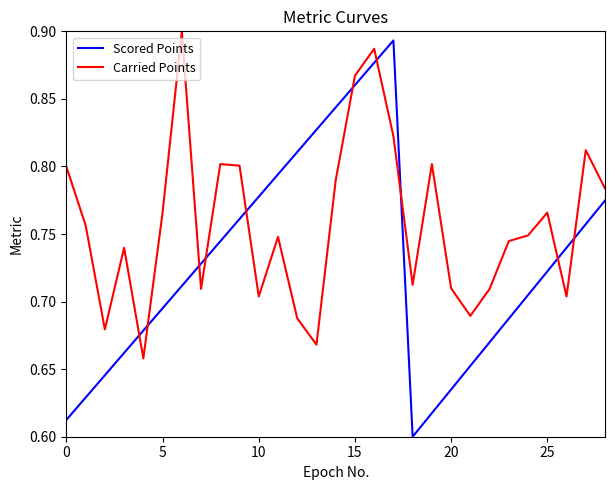

Which series has the largest total across all categories?

Carried Points